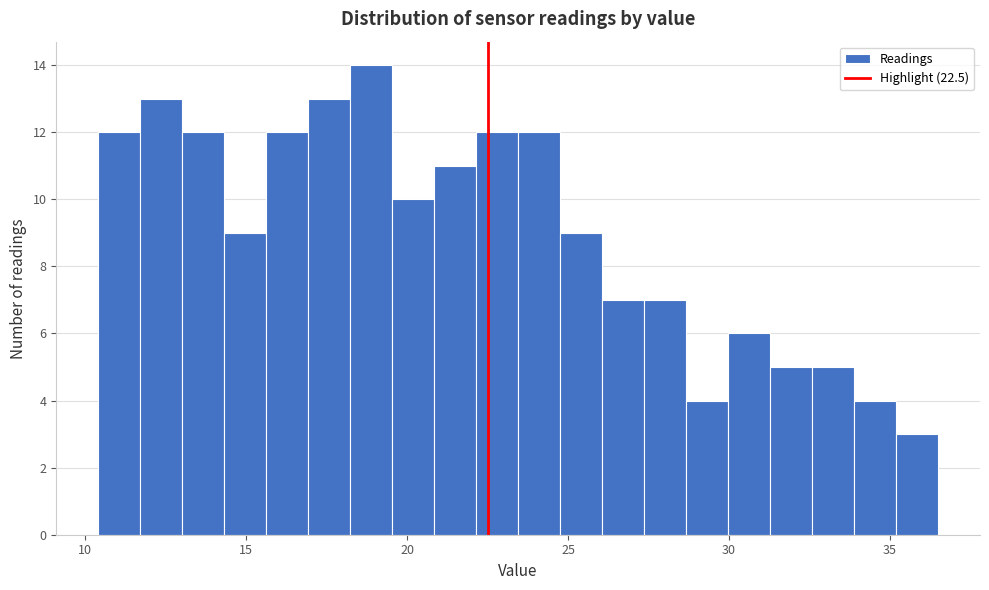

Around what value on the x-axis is the tallest bar? Give the approximate position of its centre, as read against the axis.

19.0